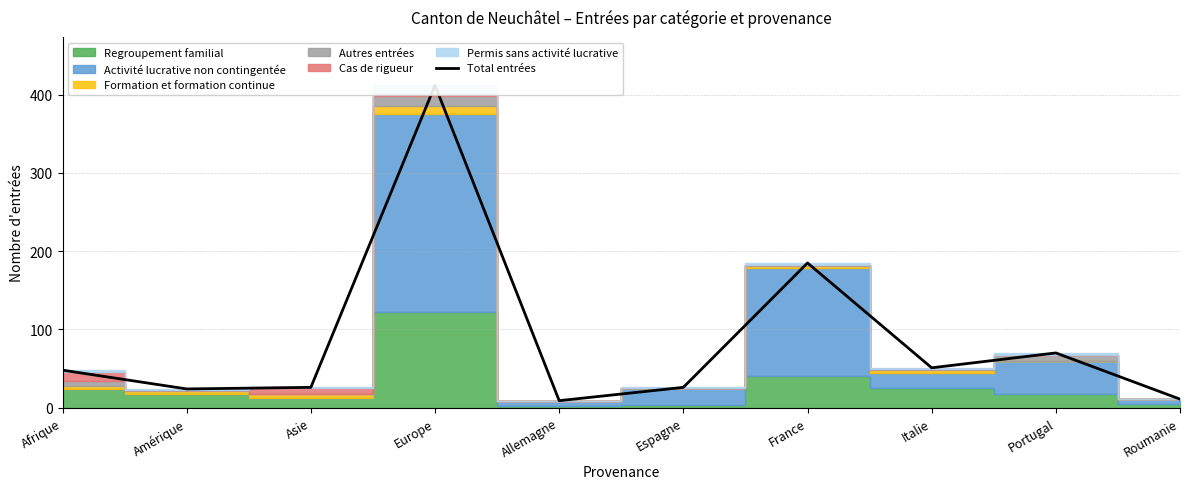

What is the sum of the values at Italie and Amérique?

75